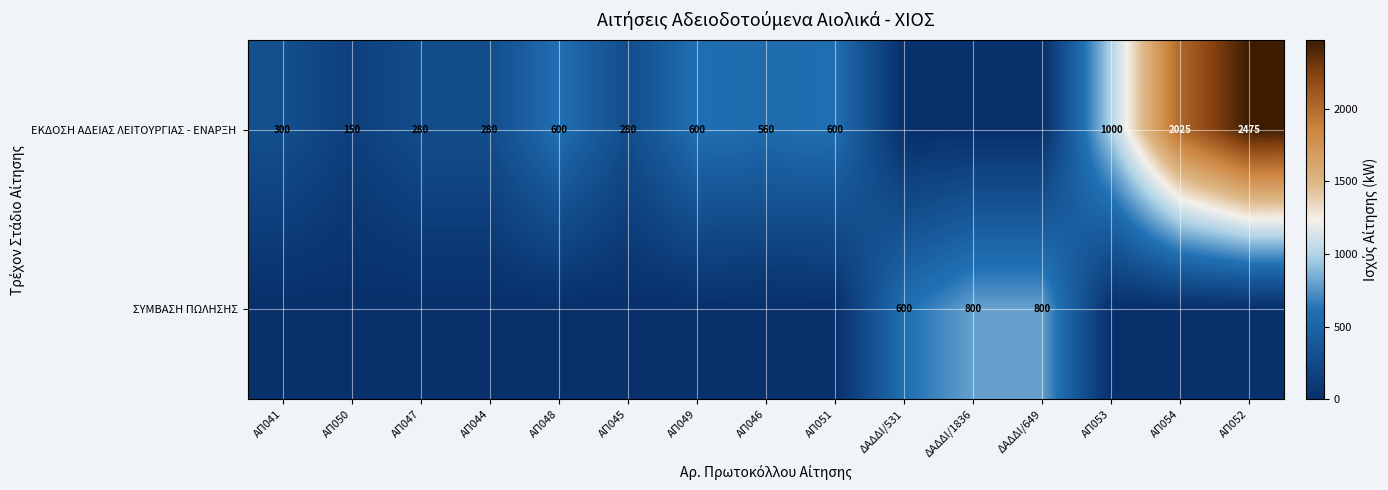

Where does the ΕΚΔΟΣΗ ΑΔΕΙΑΣ ΛΕΙΤΟΥΡΓΙΑΣ - ΕΝΑΡΞΗ series first go above 300?

ΑΠ048